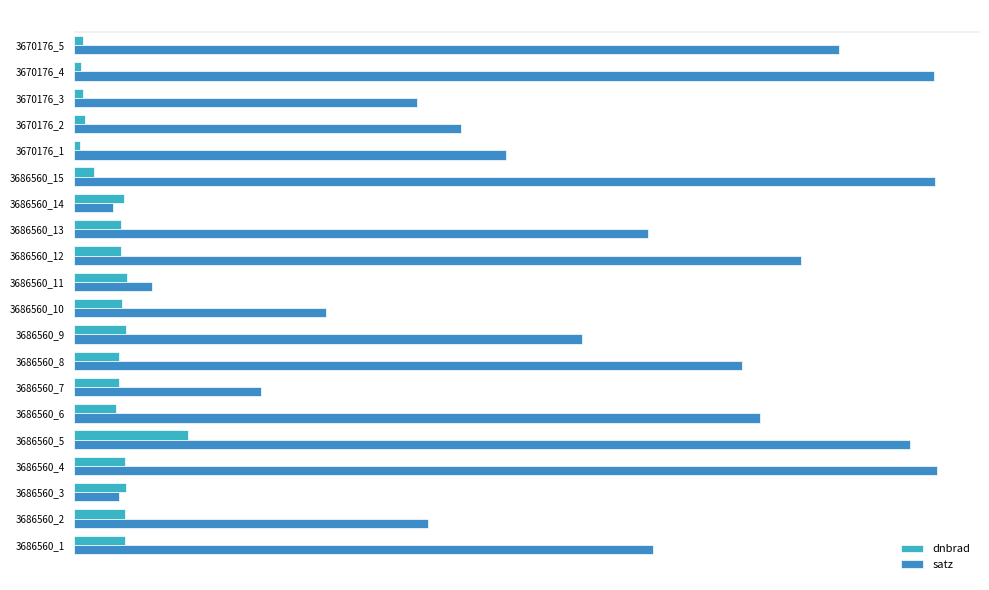

Which series has the largest total across all categories?

satz